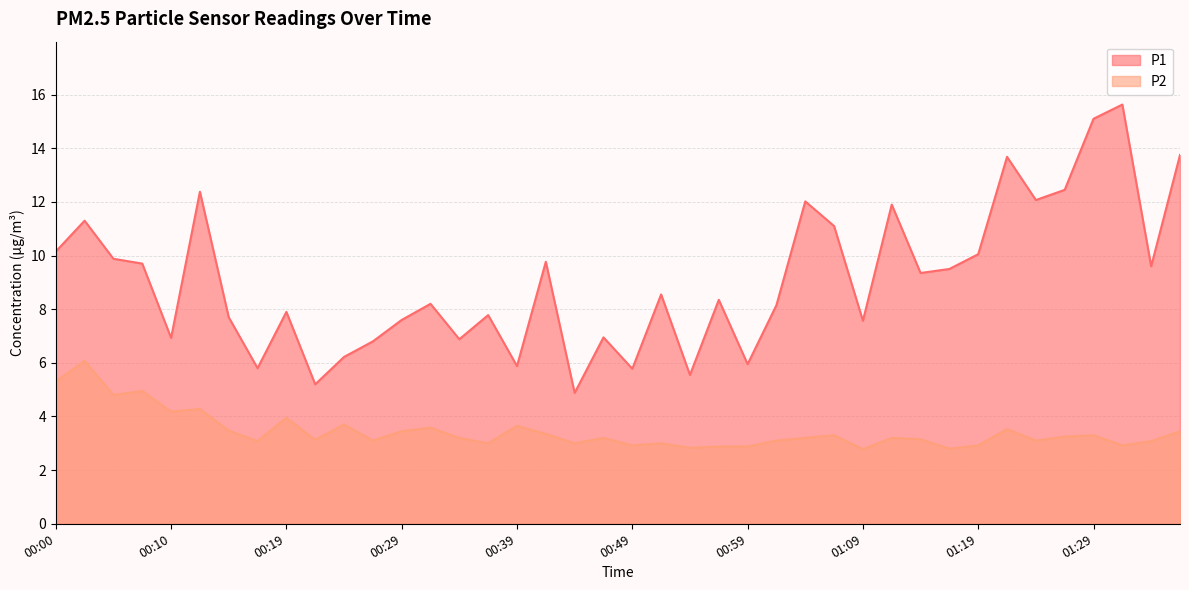

What is the difference between the maximum and minimum values in the P1 series?

10.8